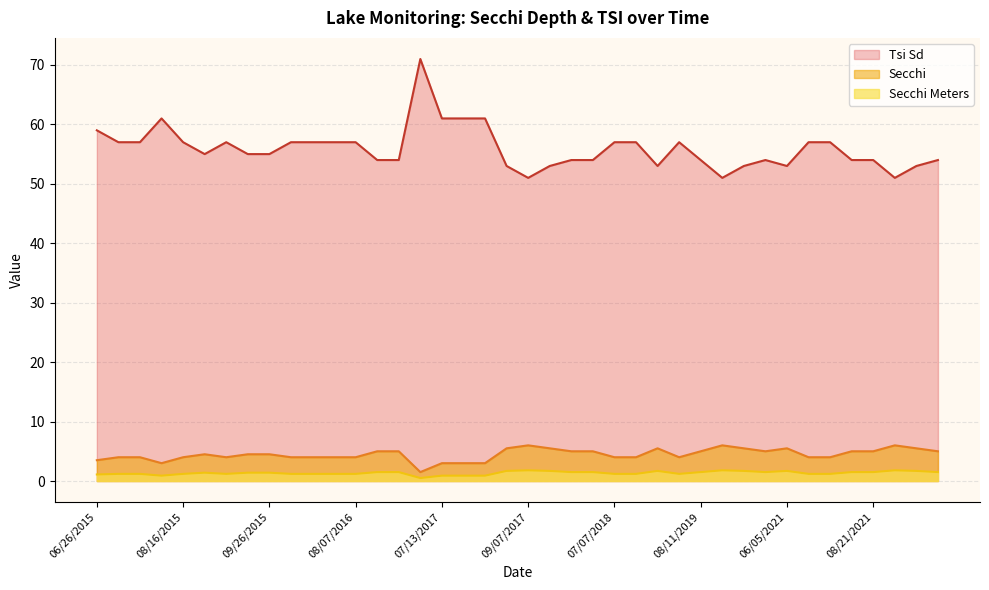

How many data points in Tsi Sd are above 55?

19